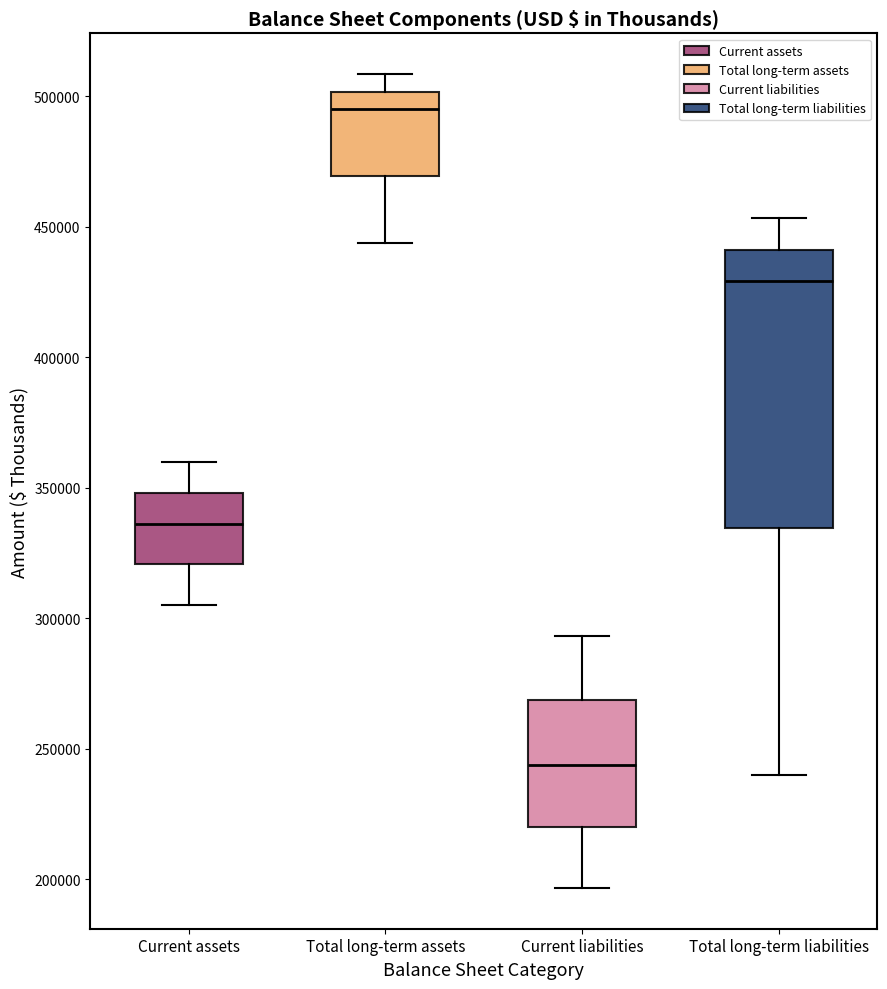

Reading left to right, transcribe this box plot: for each box, give where its median line is, the range the box spans, and where its two whiskers end, as read against the y-axis. The values are not printed on the chart, so give them approximately, as read against the axis.

Current assets: median 335000, box 320000 to 350000, whiskers 305000 to 360000
Total long-term assets: median 495000, box 470000 to 500000, whiskers 445000 to 510000
Current liabilities: median 245000, box 220000 to 270000, whiskers 195000 to 295000
Total long-term liabilities: median 430000, box 335000 to 440000, whiskers 240000 to 455000